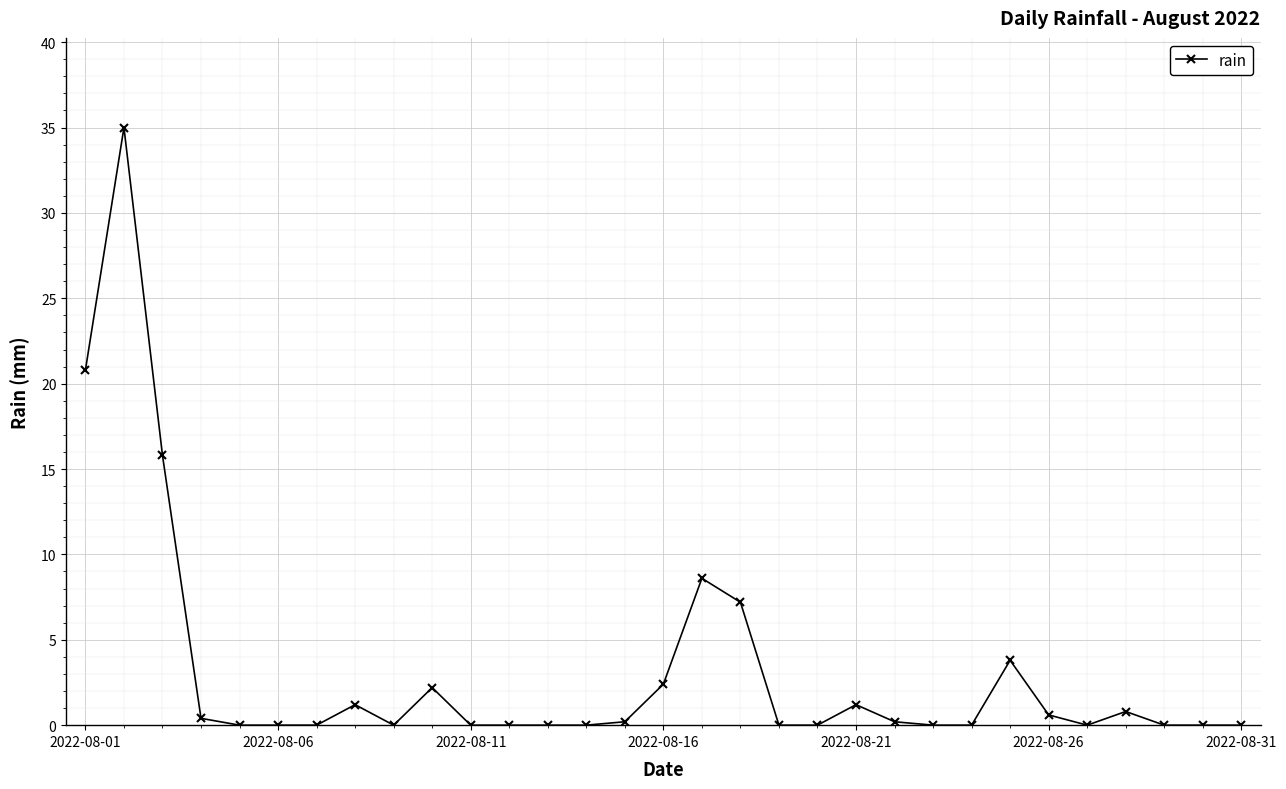

What is the greatest value displayed?

35.0